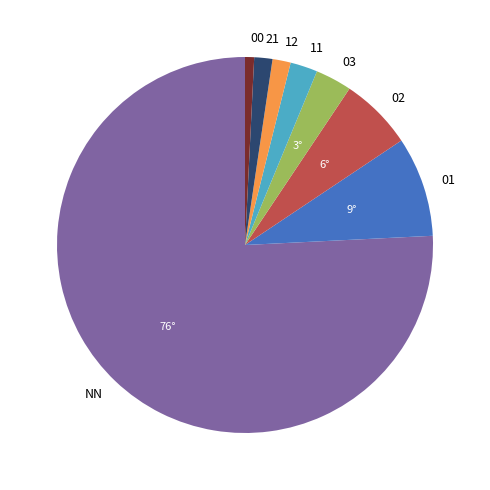

Is the sum of 02 and 01 greater than half?

No